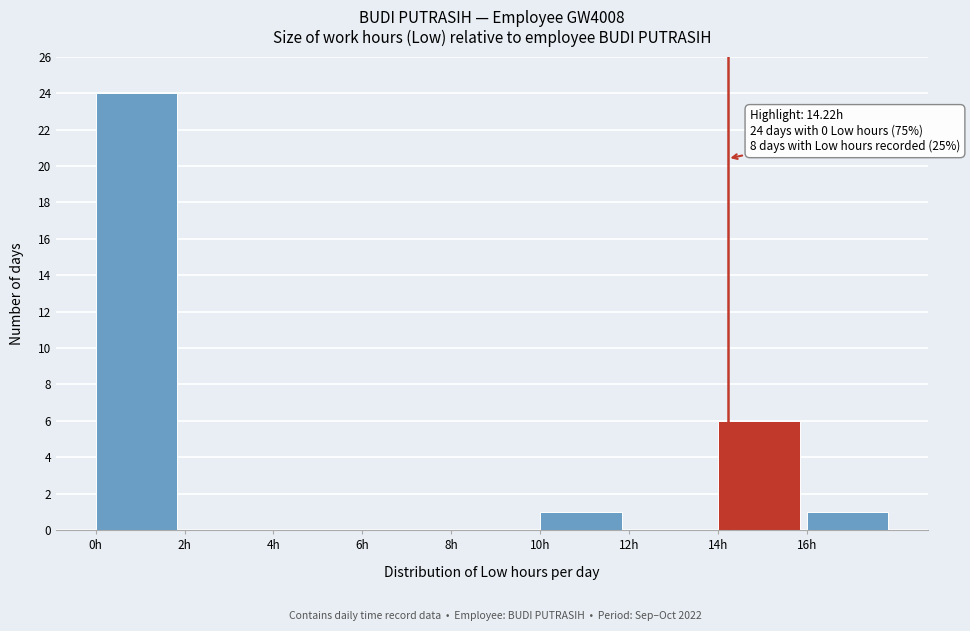

Over which range of the x-axis is the bar tallest?

0 to 2